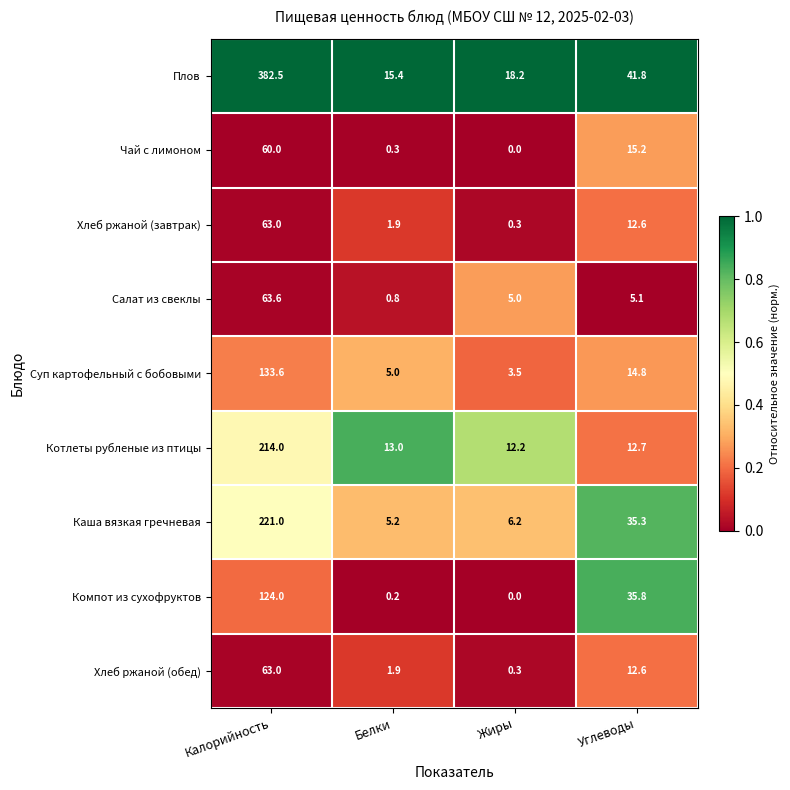

Which label corresponds to the smallest value in the chart?

Жиры